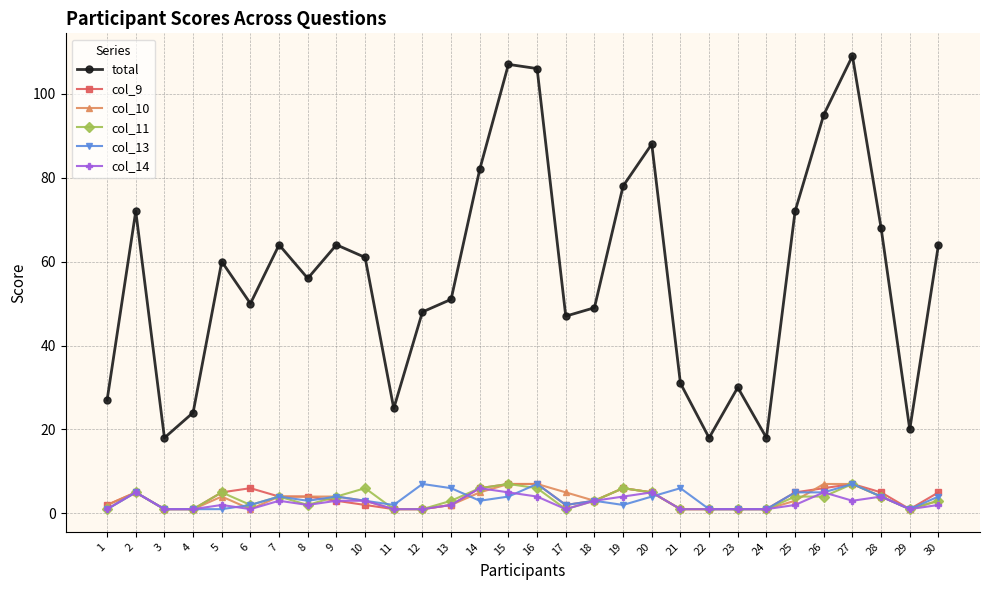

Count the col_13 values in the range 1 to 5.

25